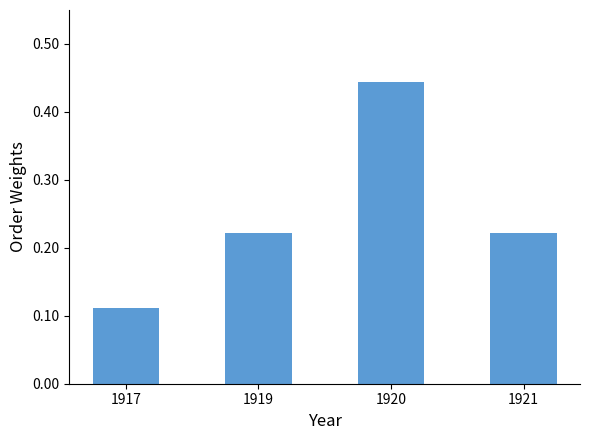

Which has a higher value, 1917 or 1921?

1921